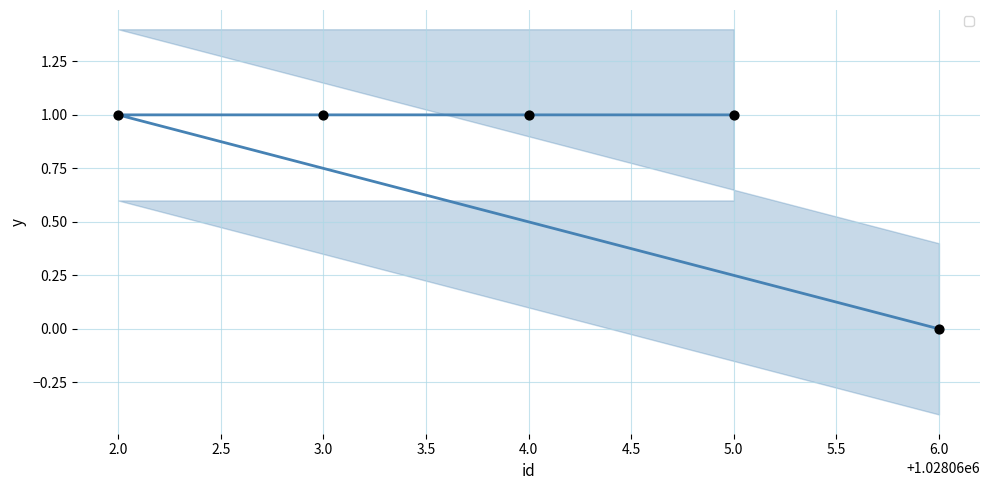

Which has a higher value, 3.0 or 5.0?

3.0